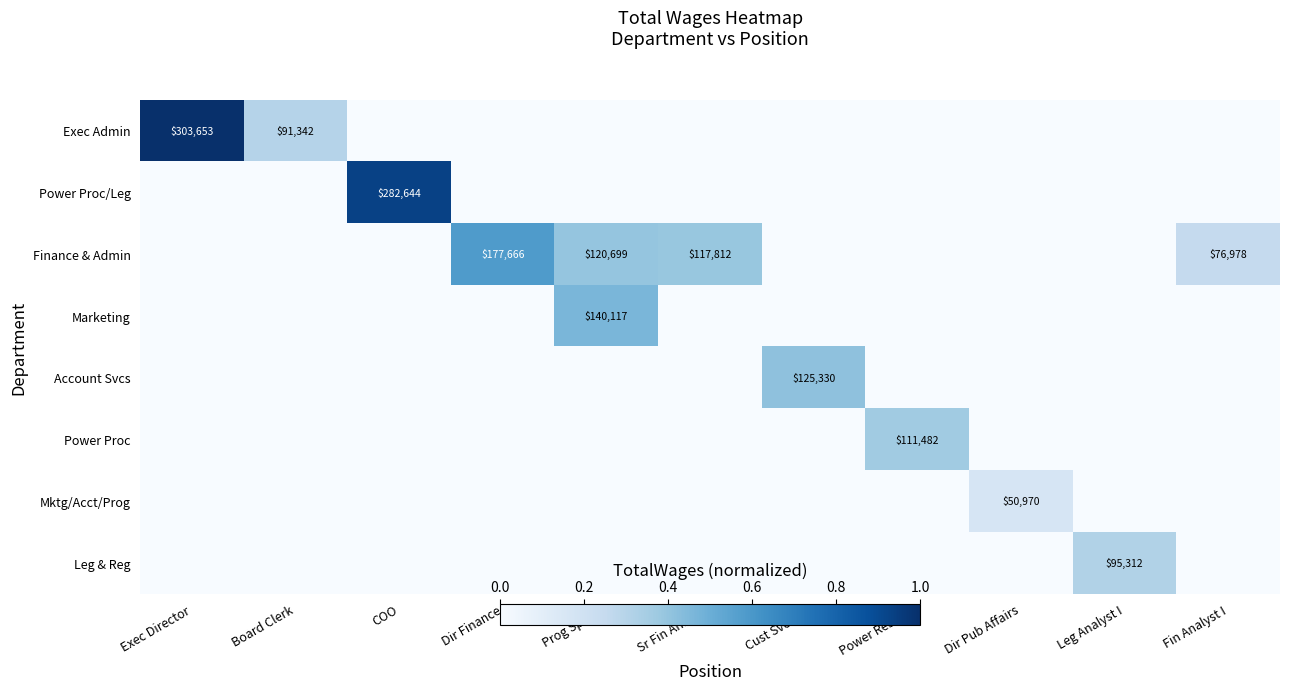

Rank the series at COO from lowest to highest value.

Exec Admin, Finance & Admin, Marketing, Account Svcs, Power Proc, Mktg/Acct/Prog, Leg & Reg, Power Proc/Leg